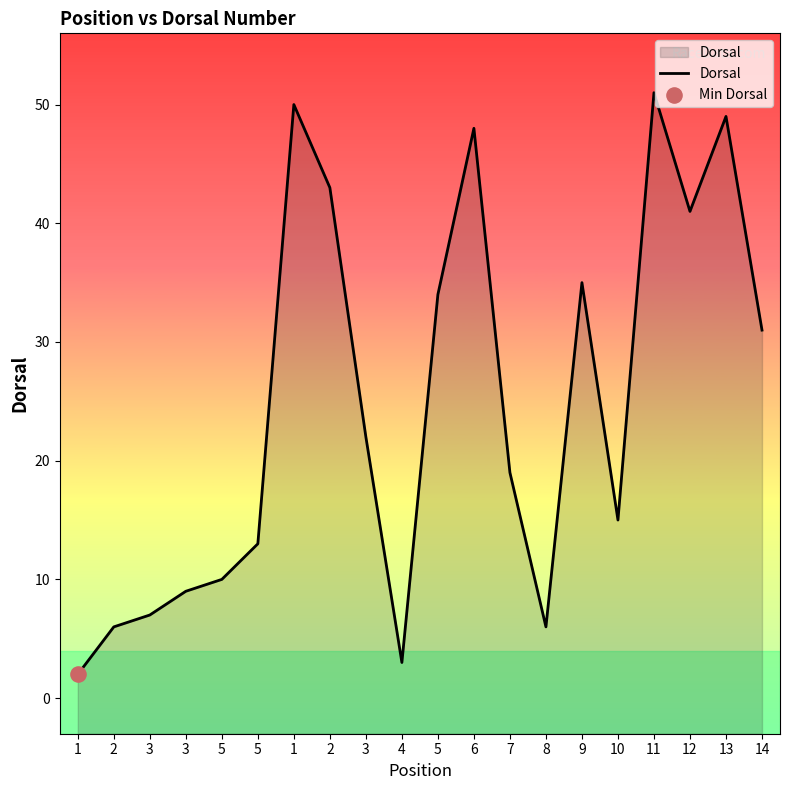

What is the ratio of the value at 10 to the value at 3?

1.7